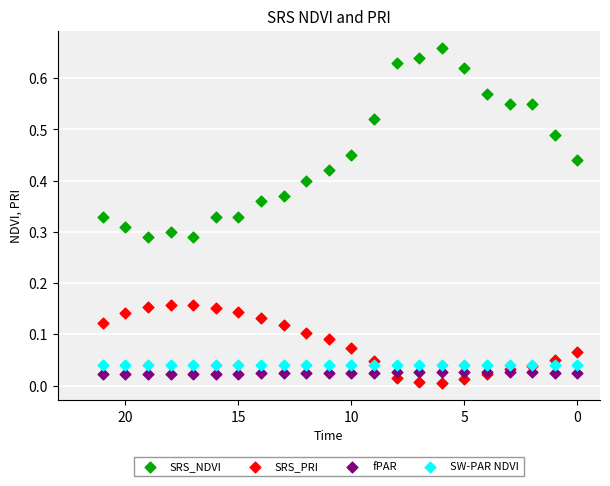

Which series has the largest Y range (max minus min)?

SRS_NDVI